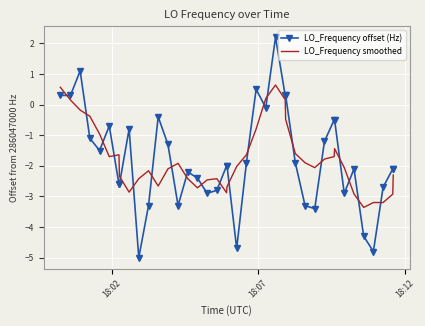

At how many categories does at least one series exceed 0?

8